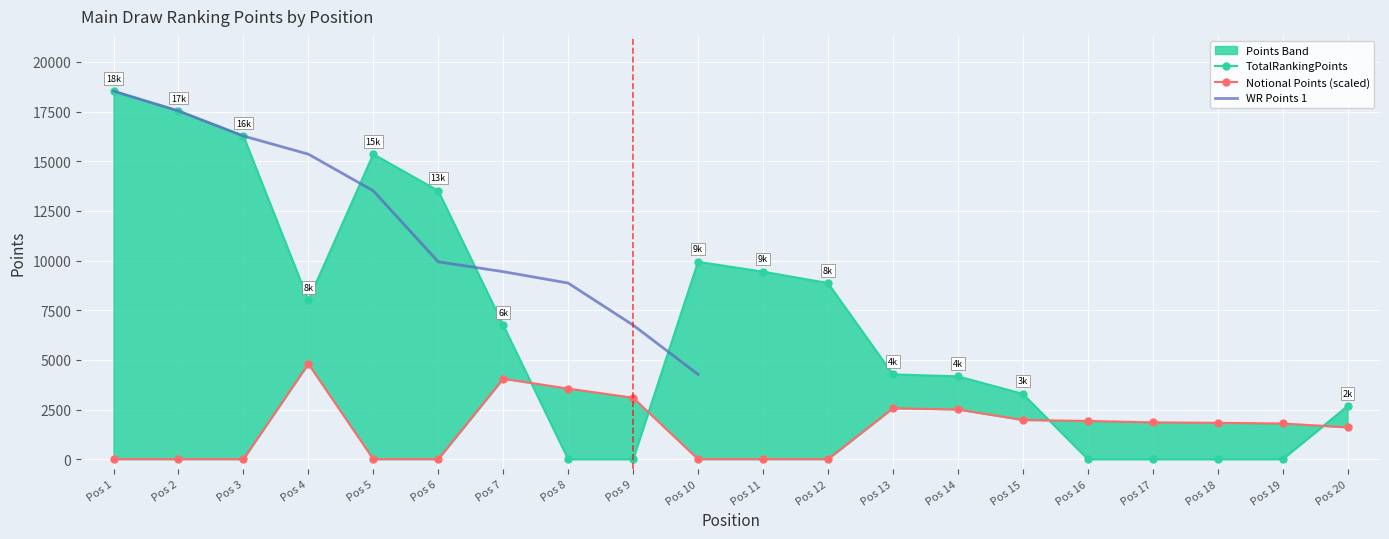

Which category has the lowest value in the Notional Points series?

Pos 1